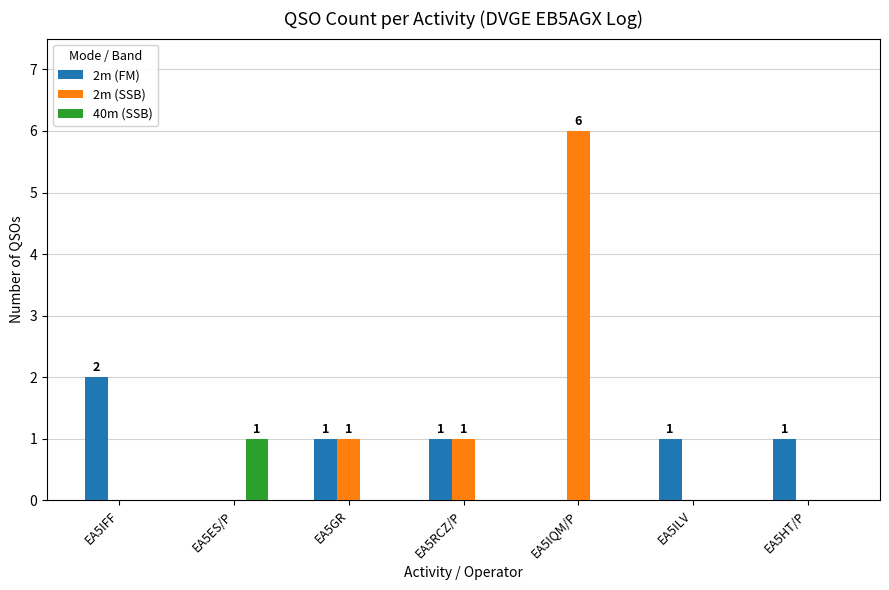

Count the number of categories in the chart.

7